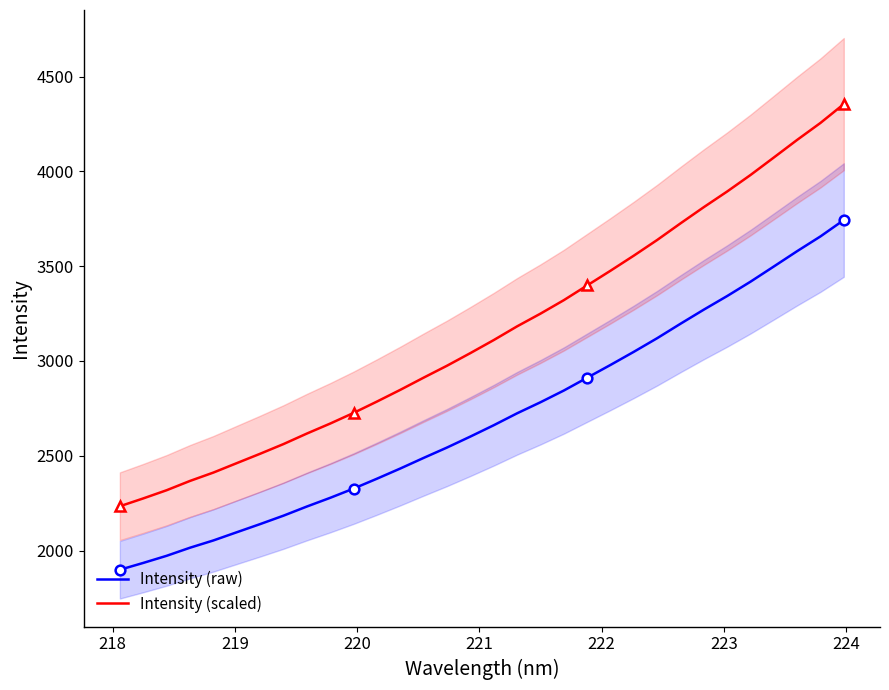

What is the highest value of the Intensity (scaled) series?

4354.8